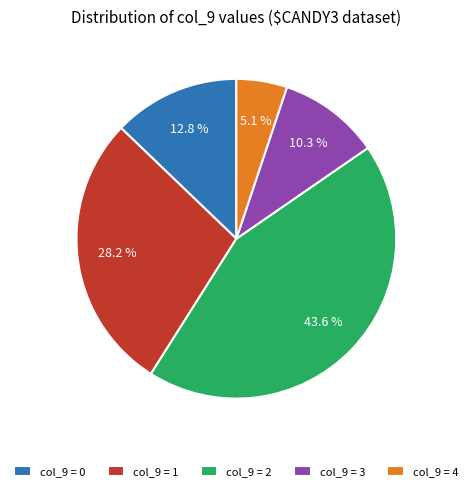

To the nearest percent, what is the average slice percentage?

20%